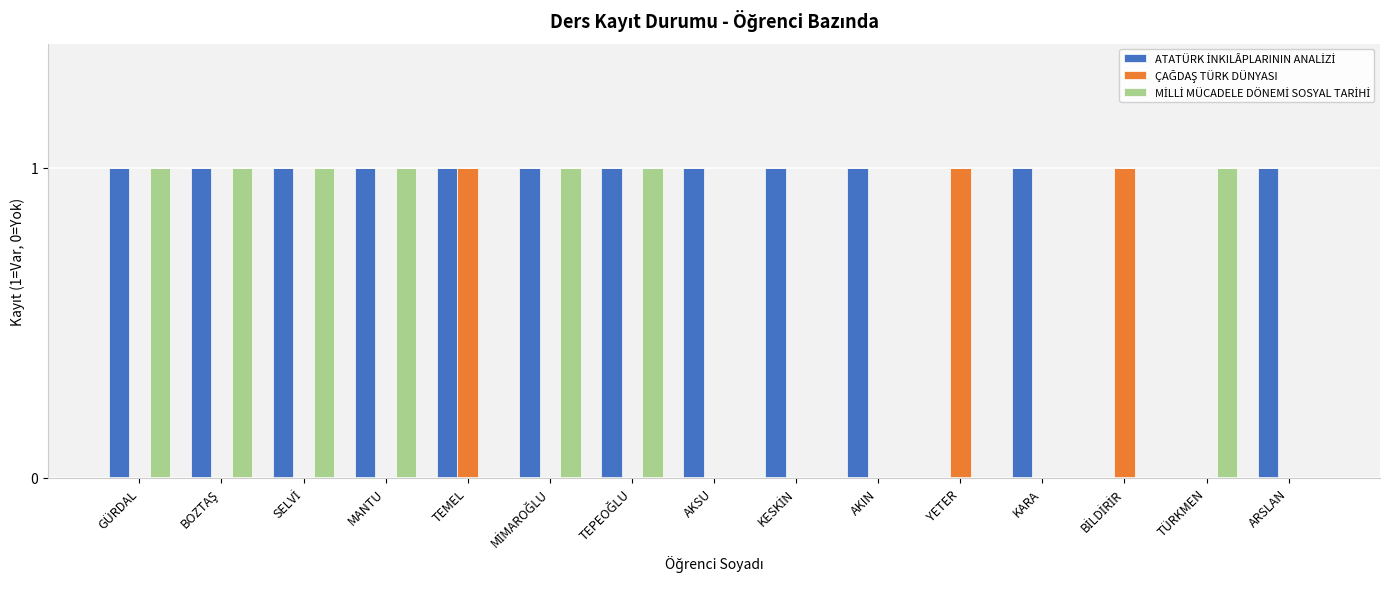

Reading left to right, extract all data points from this chart.

ATATÜRK İNKILÂPLARININ ANALİZİ: GÜRDAL=1	BOZTAŞ=1	SELVİ=1	MANTU=1	TEMEL=1	MİMAROĞLU=1	TEPEOĞLU=1	AKSU=1	KESKİN=1	AKIN=1	YETER=0	KARA=1	BİLDİRİR=0	TÜRKMEN=0	ARSLAN=1
ÇAĞDAŞ TÜRK DÜNYASI: GÜRDAL=0	BOZTAŞ=0	SELVİ=0	MANTU=0	TEMEL=1	MİMAROĞLU=0	TEPEOĞLU=0	AKSU=0	KESKİN=0	AKIN=0	YETER=1	KARA=0	BİLDİRİR=1	TÜRKMEN=0	ARSLAN=0
MİLLİ MÜCADELE DÖNEMİ SOSYAL TARİHİ: GÜRDAL=1	BOZTAŞ=1	SELVİ=1	MANTU=1	TEMEL=0	MİMAROĞLU=1	TEPEOĞLU=1	AKSU=0	KESKİN=0	AKIN=0	YETER=0	KARA=0	BİLDİRİR=0	TÜRKMEN=1	ARSLAN=0